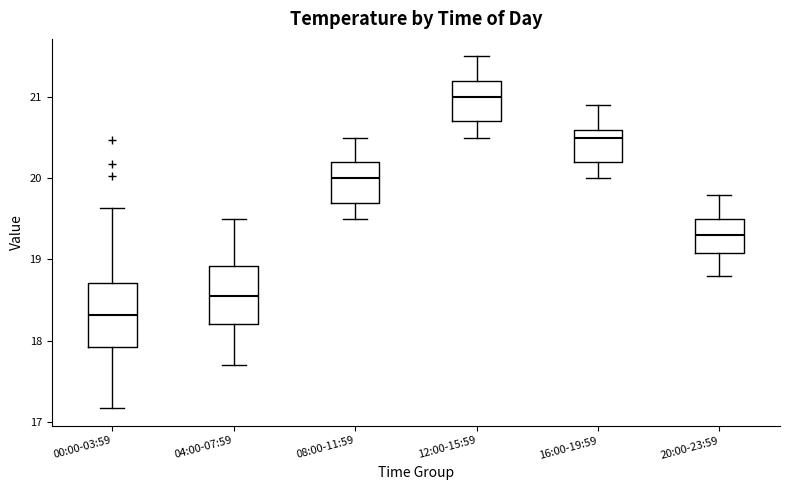

Reading left to right, transcribe this box plot: for each box, give where its median line is, the range the box spans, and where its two whiskers end, as read against the y-axis. The values are not printed on the chart, so give them approximately, as read against the axis.

00:00-03:59: median 18.3, box 17.9 to 18.7, whiskers 17.2 to 19.6
04:00-07:59: median 18.6, box 18.2 to 18.9, whiskers 17.7 to 19.5
08:00-11:59: median 20.0, box 19.7 to 20.2, whiskers 19.5 to 20.5
12:00-15:59: median 21.0, box 20.7 to 21.2, whiskers 20.5 to 21.5
16:00-19:59: median 20.5, box 20.2 to 20.6, whiskers 20.0 to 20.9
20:00-23:59: median 19.3, box 19.1 to 19.5, whiskers 18.8 to 19.8